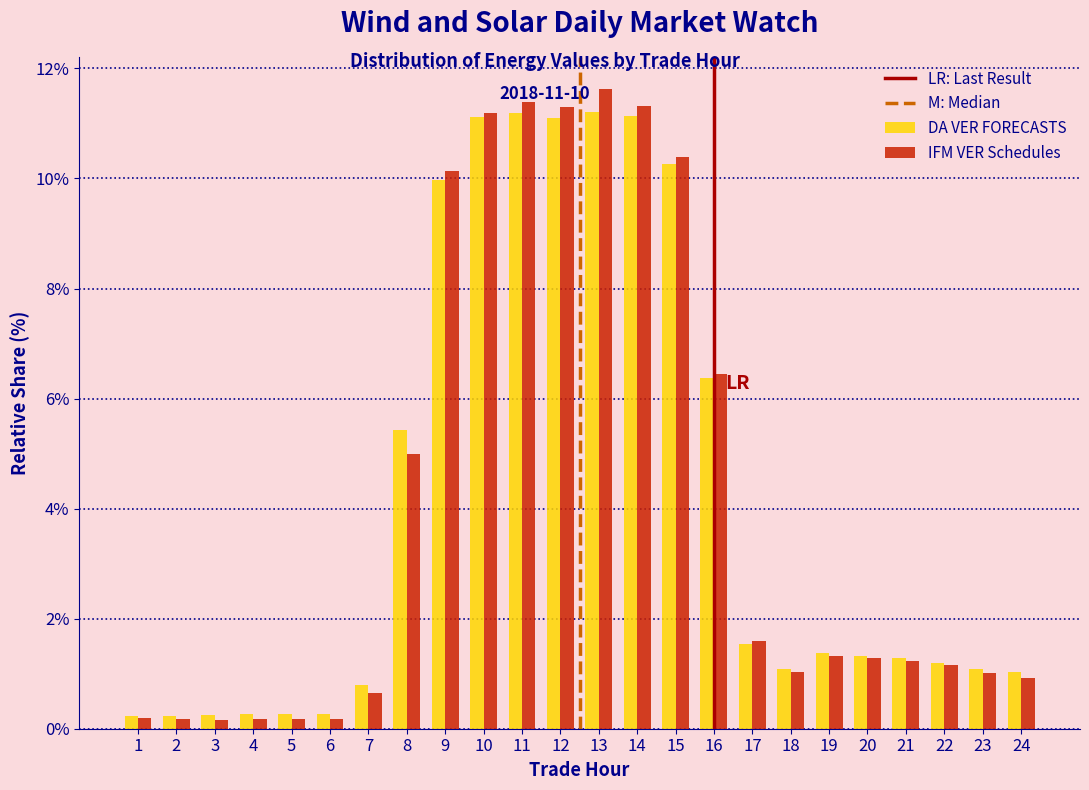

At which label does IFM VER Schedules reach its peak?

13